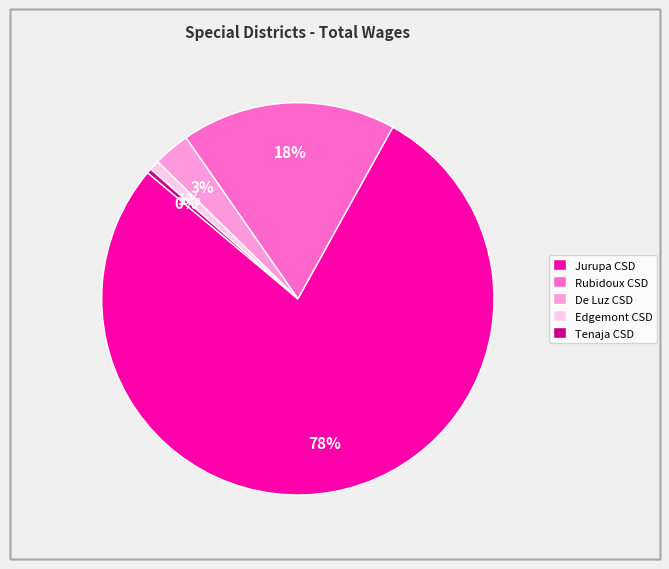

To the nearest percent, what percentage of the pie is De Luz CSD?

3%